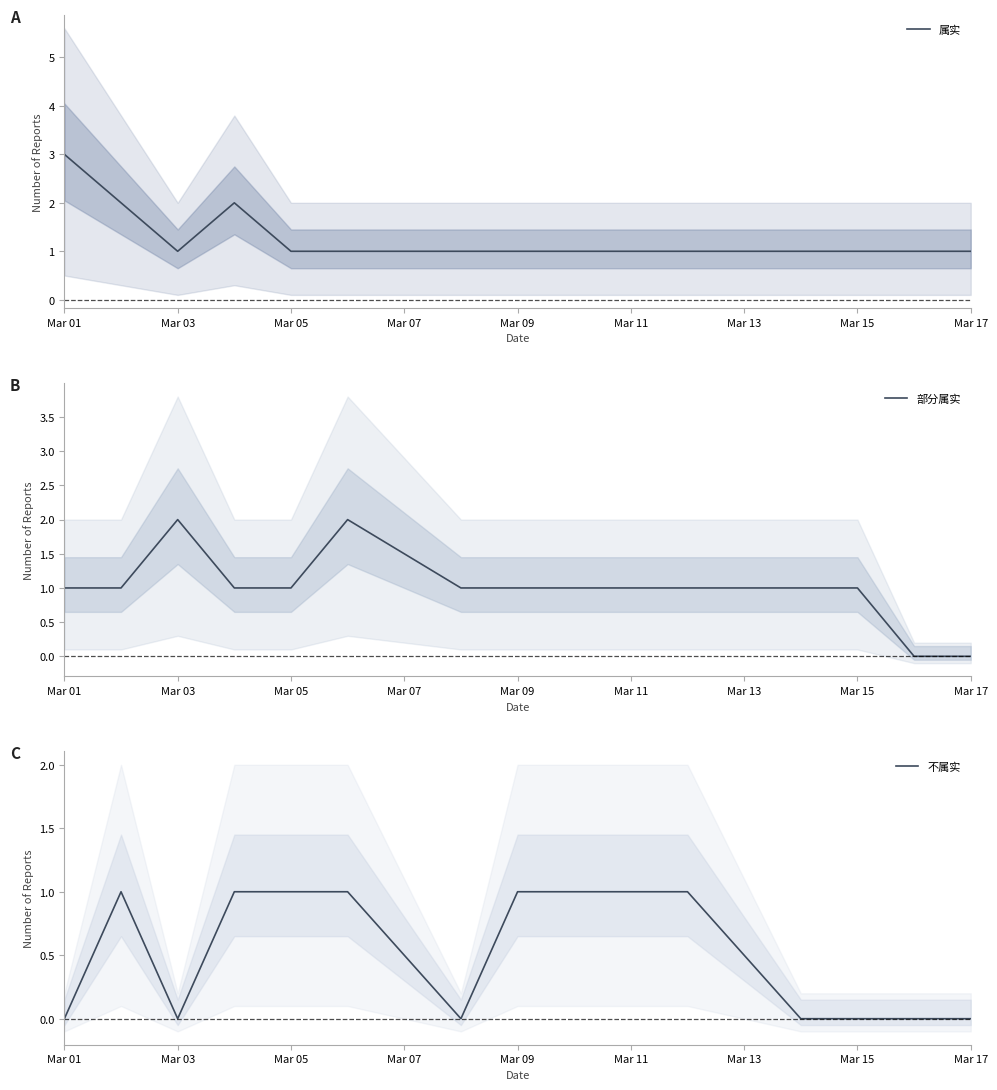

Which category has the highest value across all series?

Mar 01